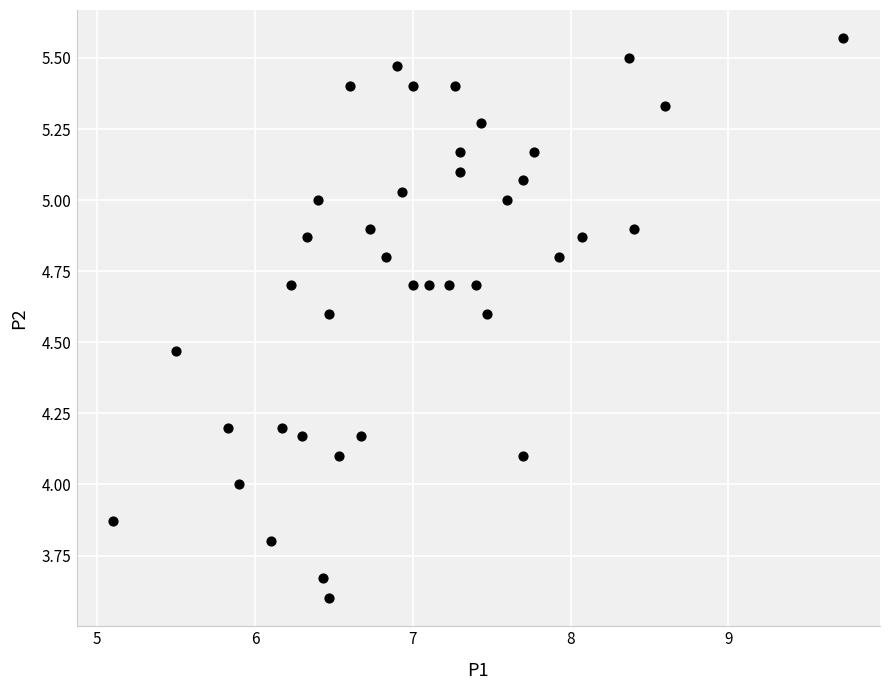

What is the range of Y values (max minus min)?

2.0